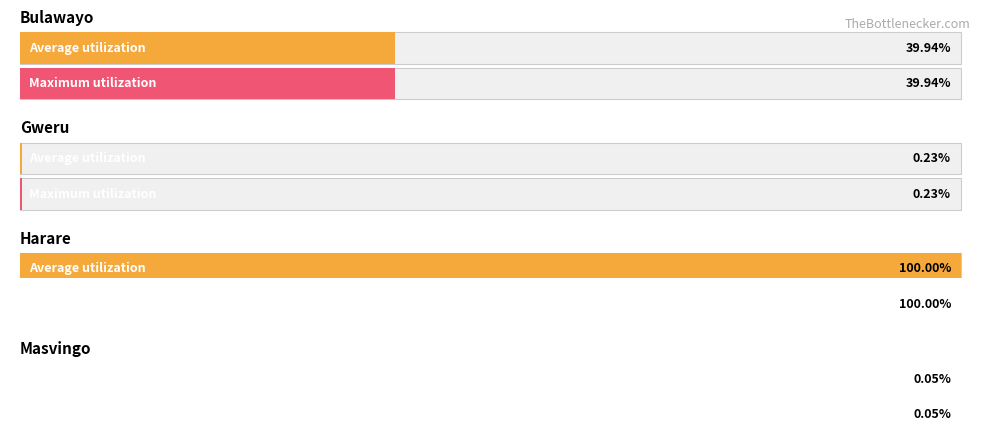

Does the chart contain any negative values?

No